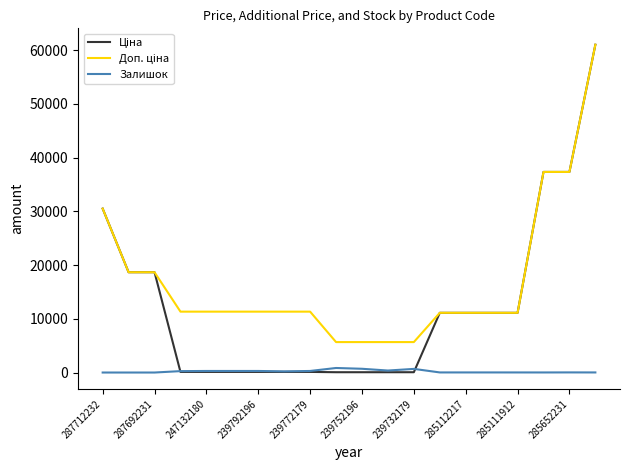

Is this an area chart (filled region under the line)?

No